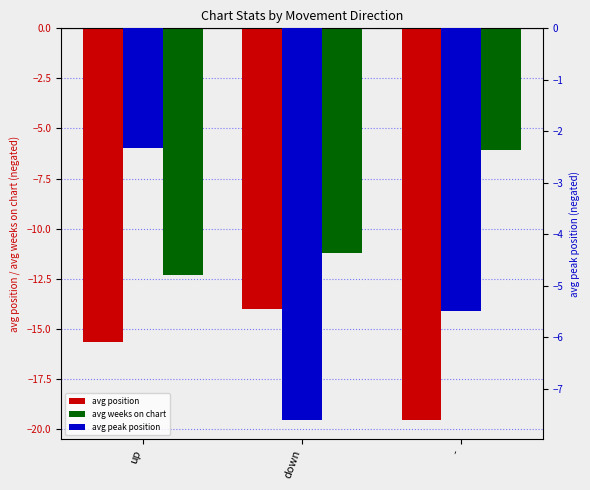

What is the difference between the maximum and minimum values in the avg position series?

5.6